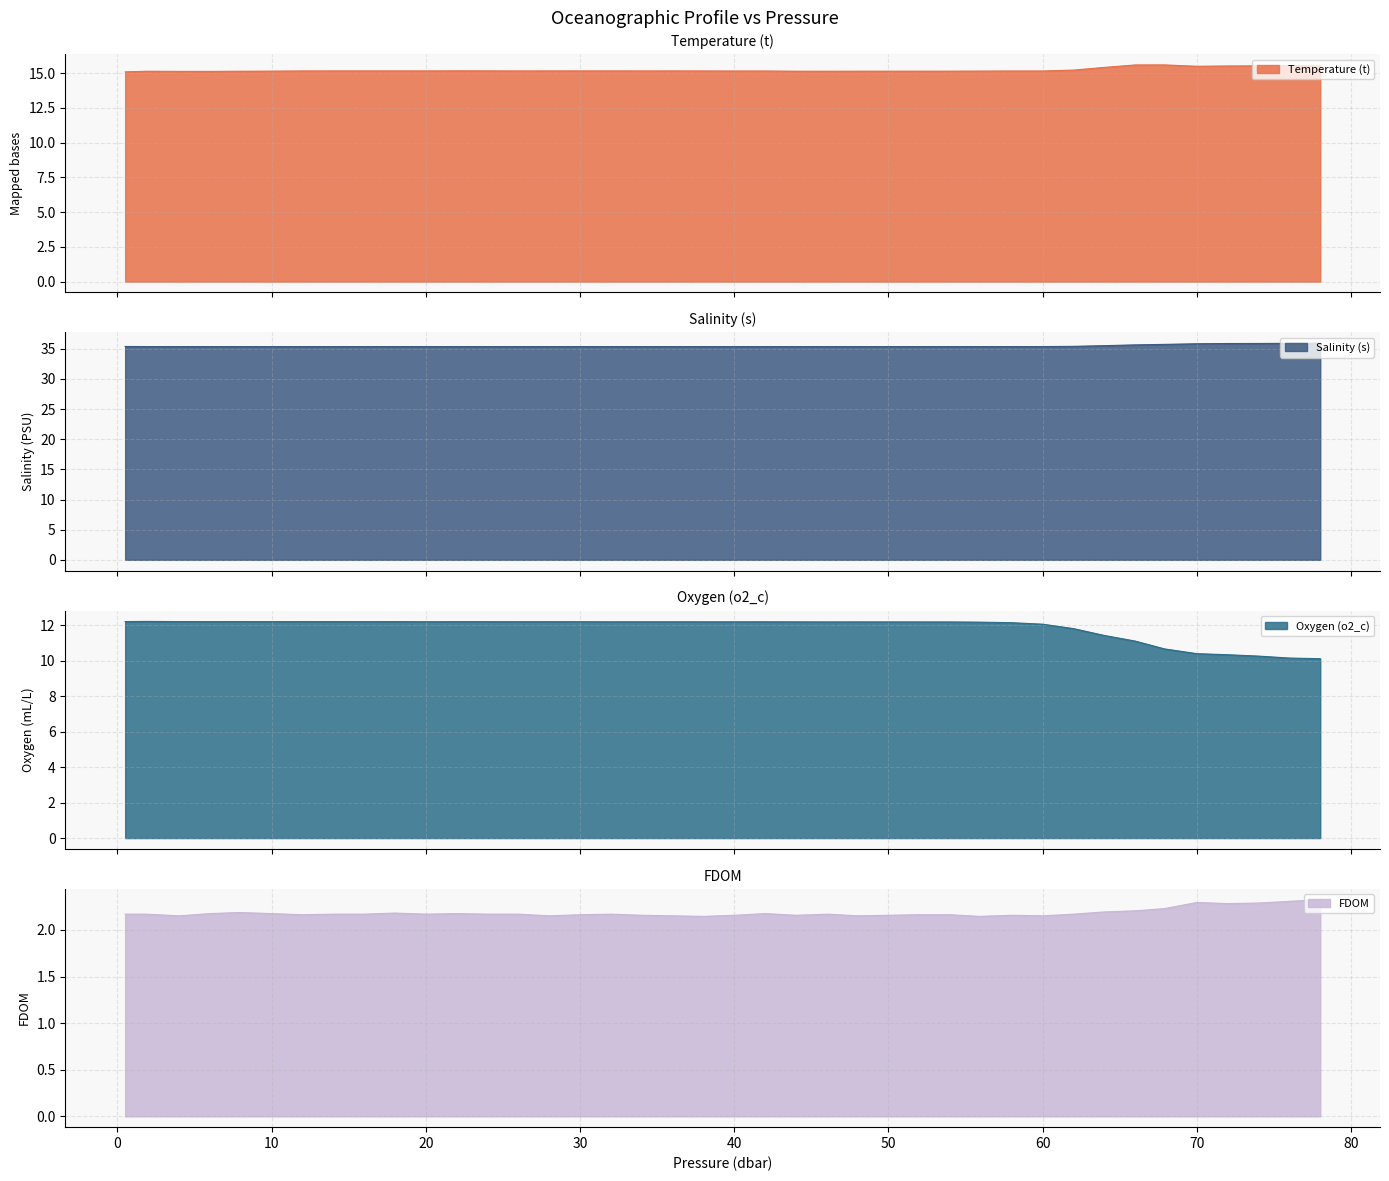

At which label does Salinity (s) reach its minimum?

50.0